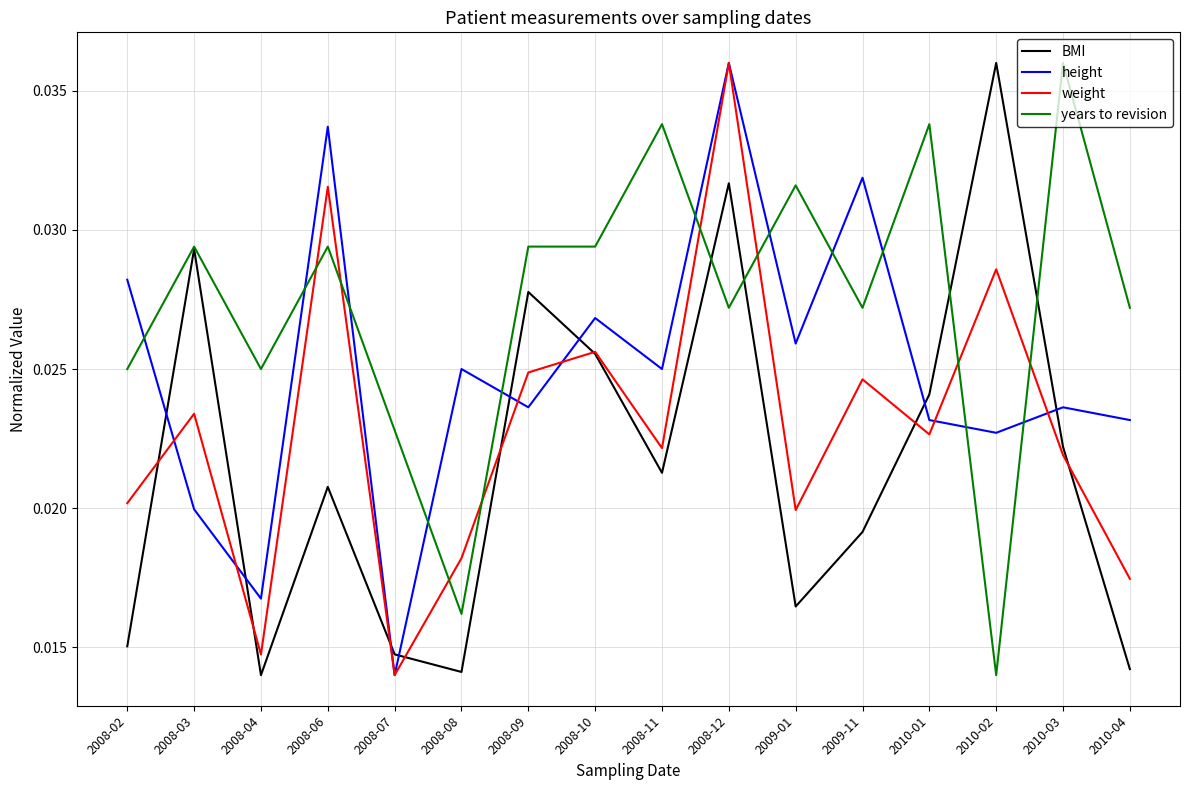

What position from the left is 2010-01?

13